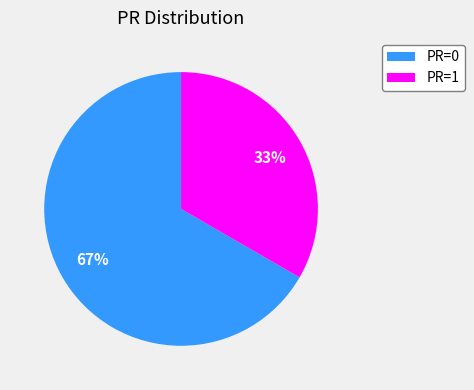

Is the sum of PR=0 and PR=1 greater than half?

Yes